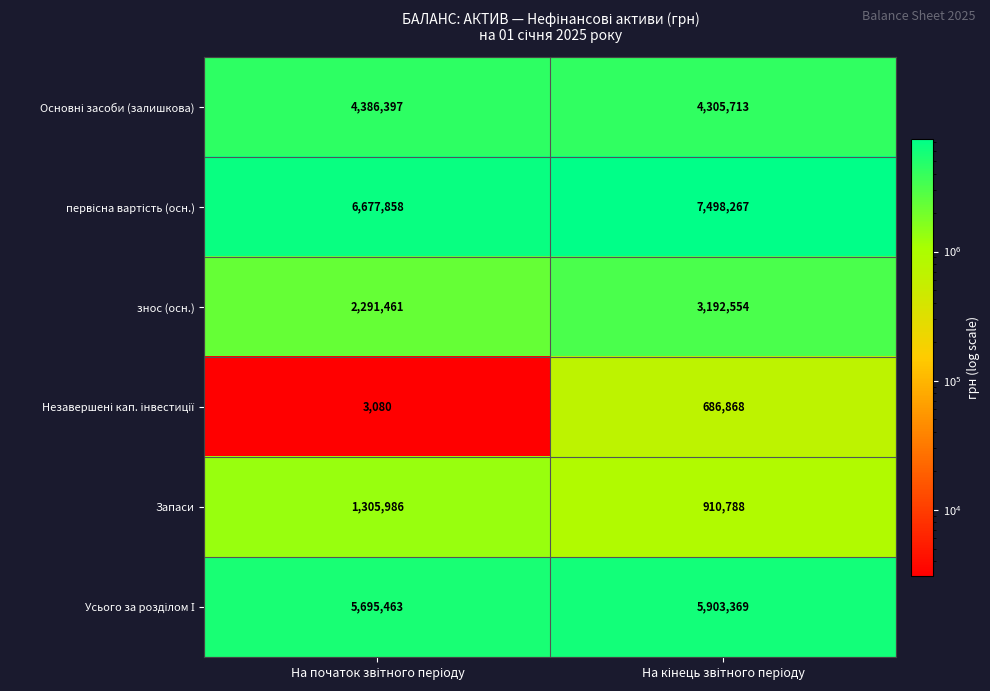

What is the greatest value displayed?

7498267